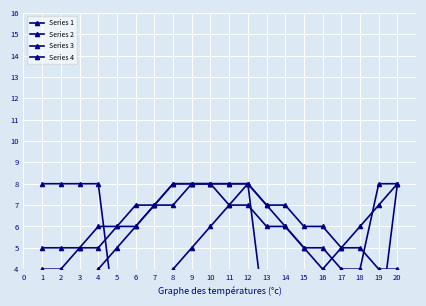

Reading right to left, extract all data points from this chart.

Series 1: 8	7	6	5	4	3	2	1	8	7	6	5	4	3	2	1	8	8	8	8
Series 2: 8	1	2	3	4	5	6	7	8	8	8	8	8	7	6	5	4	3	2	1
Series 3: 4	4	5	5	6	6	7	7	8	8	8	8	7	7	6	6	5	5	4	4
Series 4: 8	8	4	4	5	5	6	6	7	7	8	8	8	7	7	6	6	5	5	5